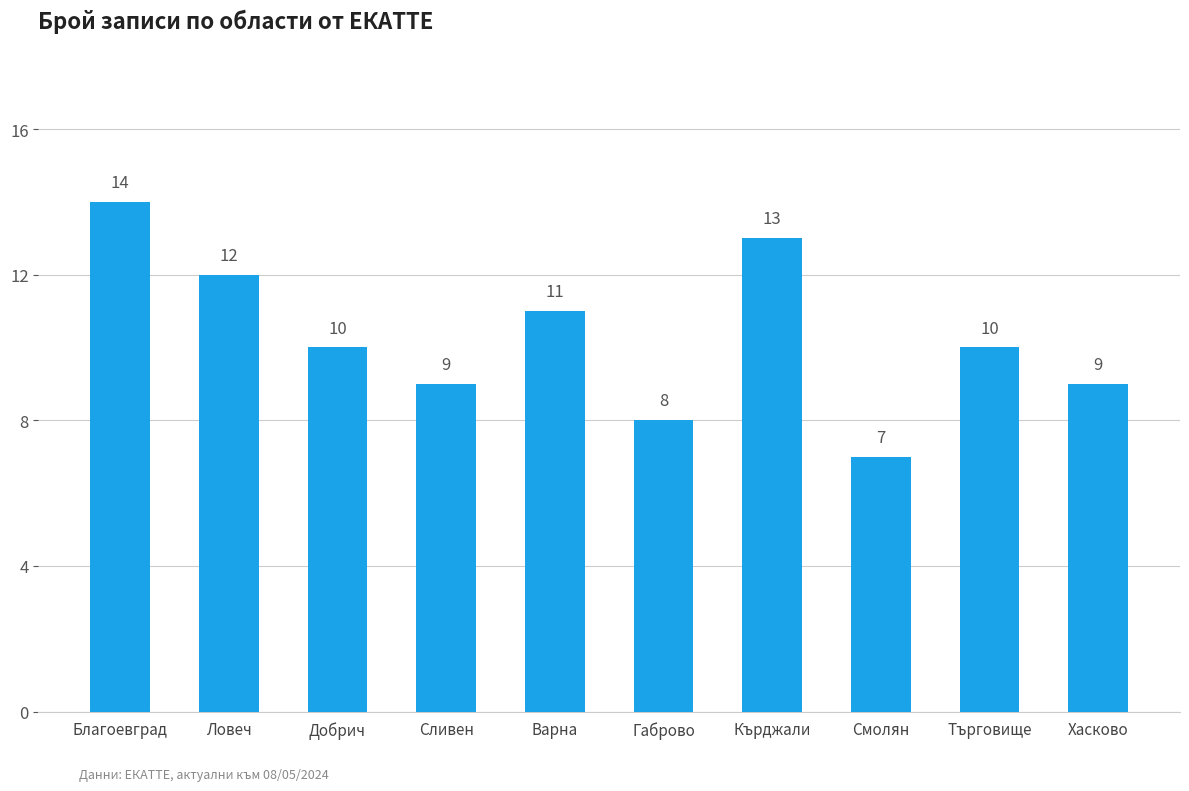

Between Габрово and Добрич, which is larger?

Добрич